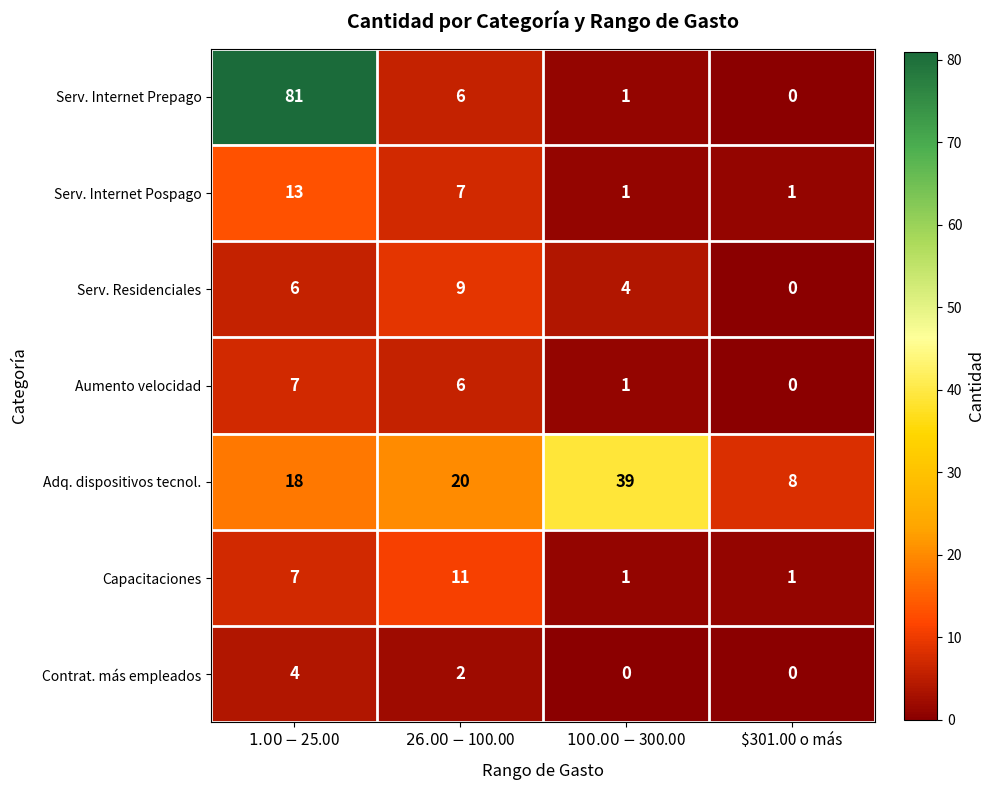

Count the number of data series in this chart.

7